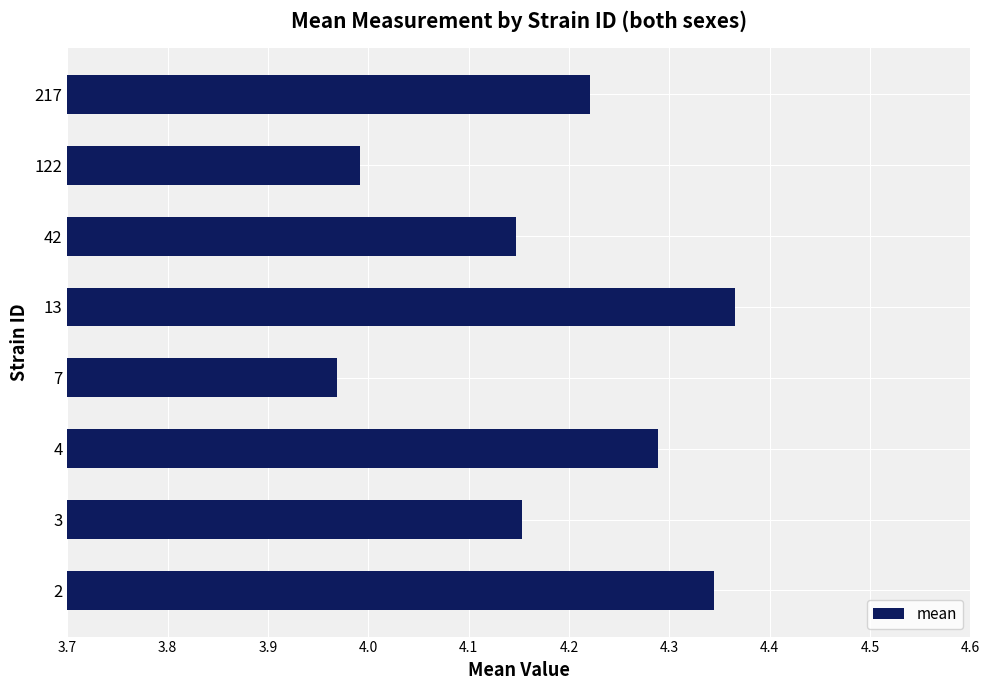

Which category has the highest value across all series?

13